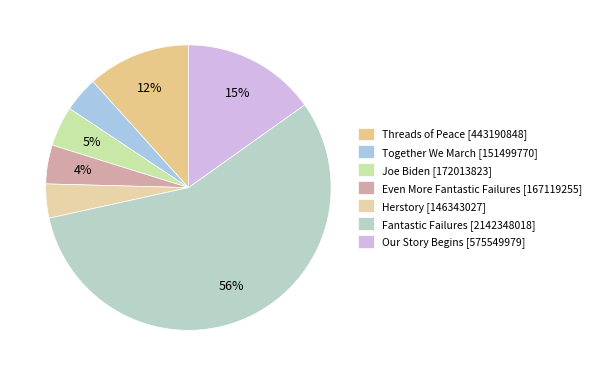

True or false: Threads of Peace accounts for 12% of the total.

True